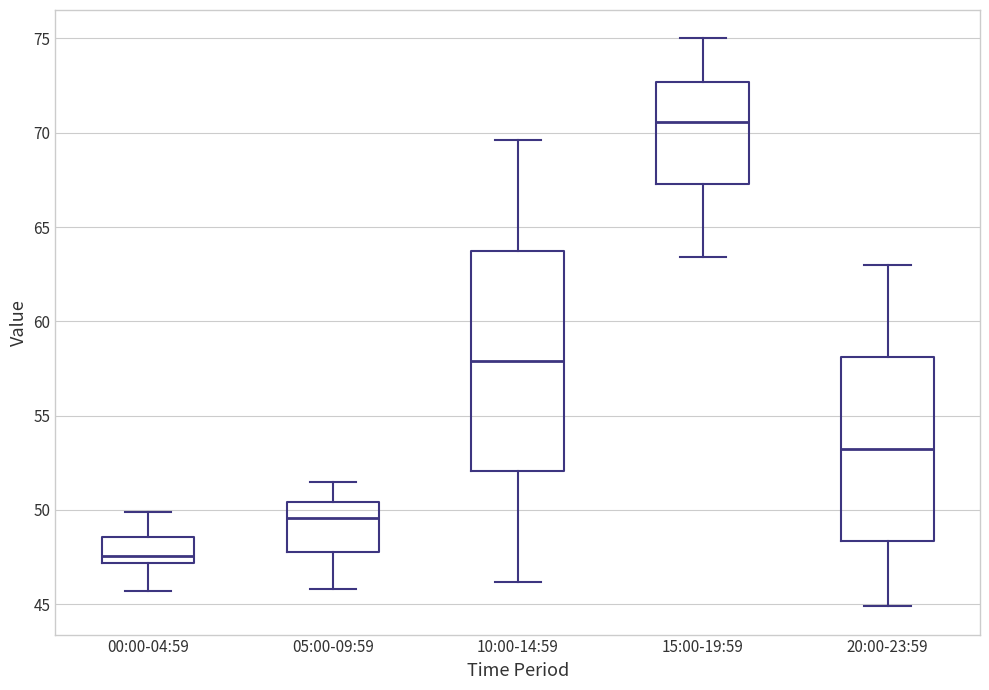

Reading left to right, read every box against the y-axis: the position of its median line, the range the box covers, and the ends of its whiskers. The values are not printed on the chart, so give them approximately, as read against the axis.

00:00-04:59: median 47.5, box 47.0 to 48.5, whiskers 45.5 to 50.0
05:00-09:59: median 49.5, box 48.0 to 50.5, whiskers 46.0 to 51.5
10:00-14:59: median 58.0, box 52.0 to 64.0, whiskers 46.0 to 69.5
15:00-19:59: median 70.5, box 67.5 to 72.5, whiskers 63.5 to 75.0
20:00-23:59: median 53.5, box 48.5 to 58.0, whiskers 45.0 to 63.0